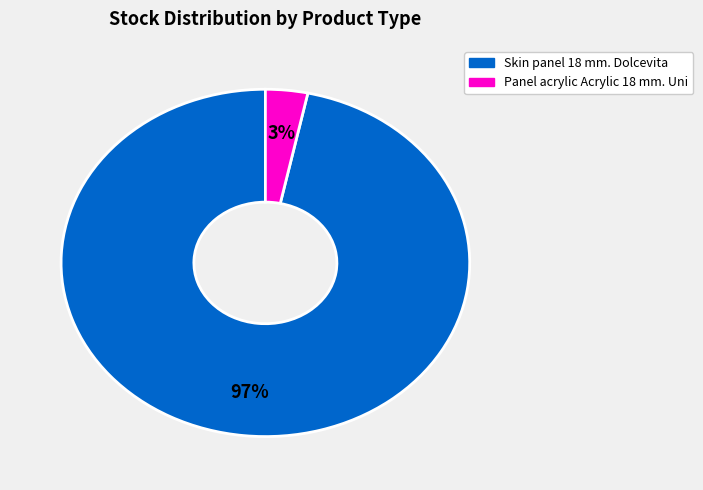

Is there any slice that represents more than half of the pie?

Yes